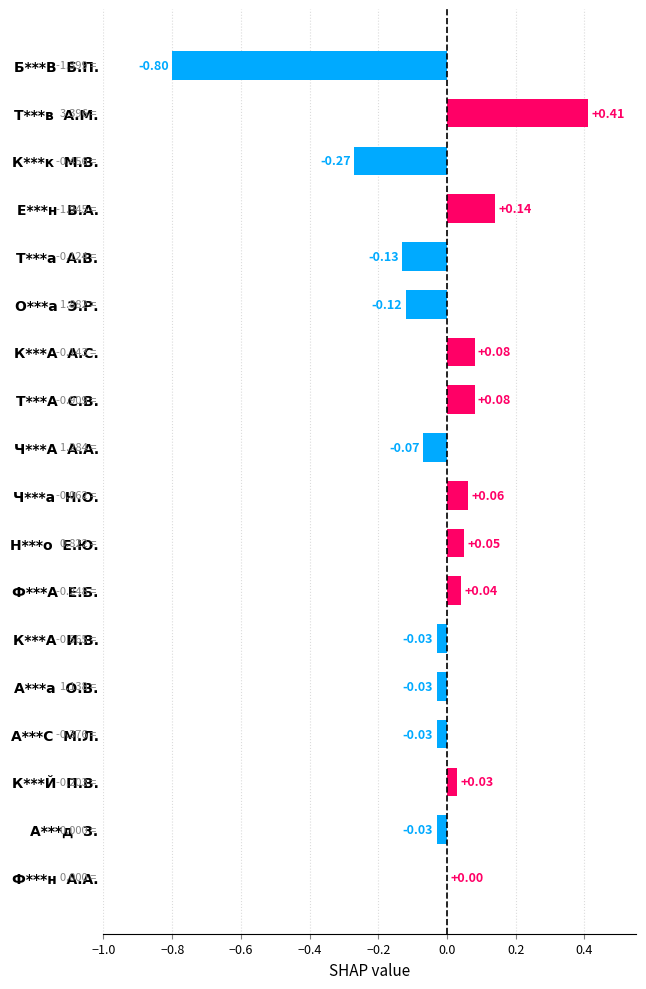

At which label is the value closest to 0?

Ф***н  А.А.